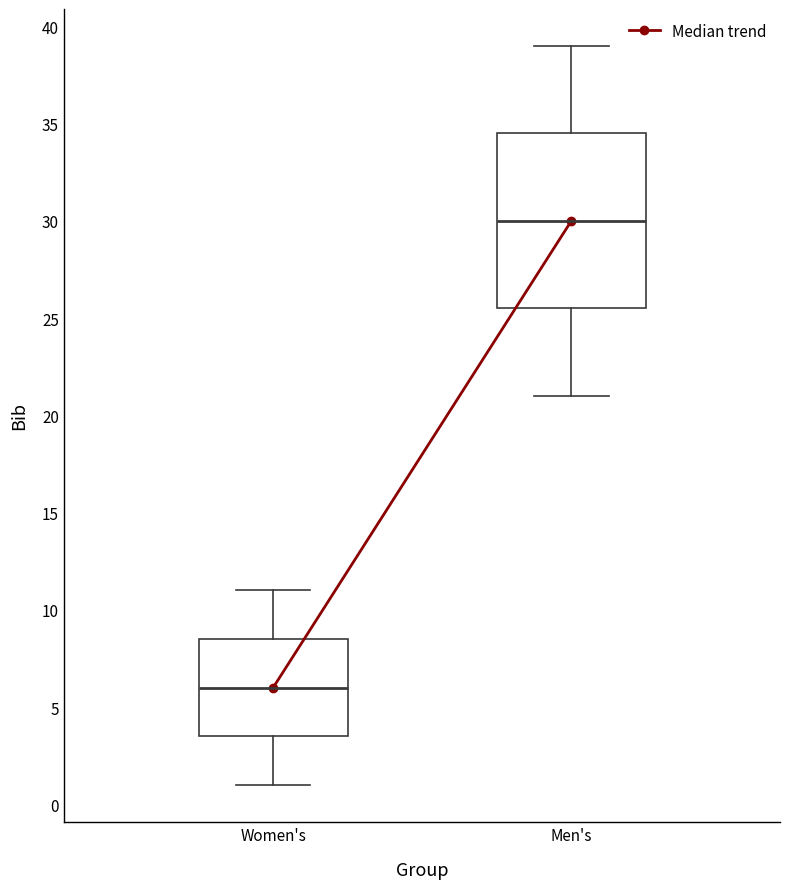

Which box is the tallest, from its lower edge to its upper edge?

Men's